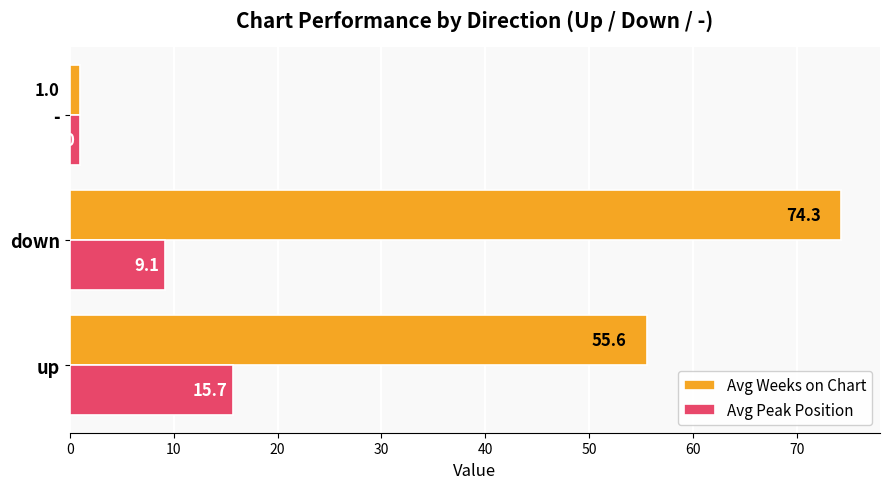

The Avg Weeks on Chart series shows 74.3 at down. True or false?

True